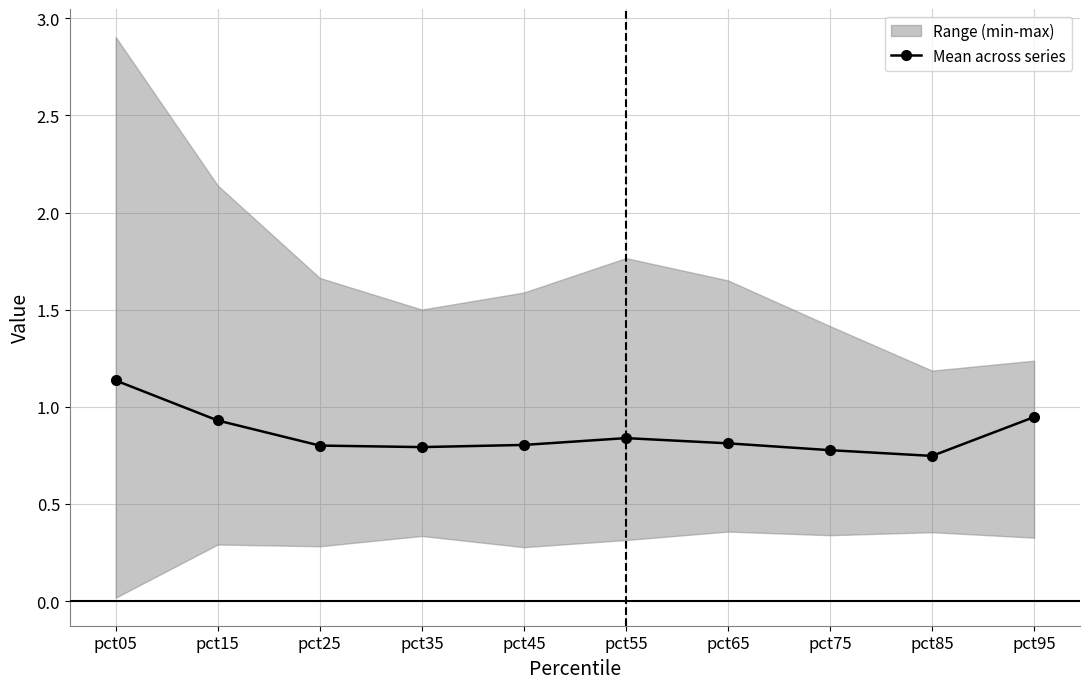

True or false: the data shows 0.5 at pct65.

False